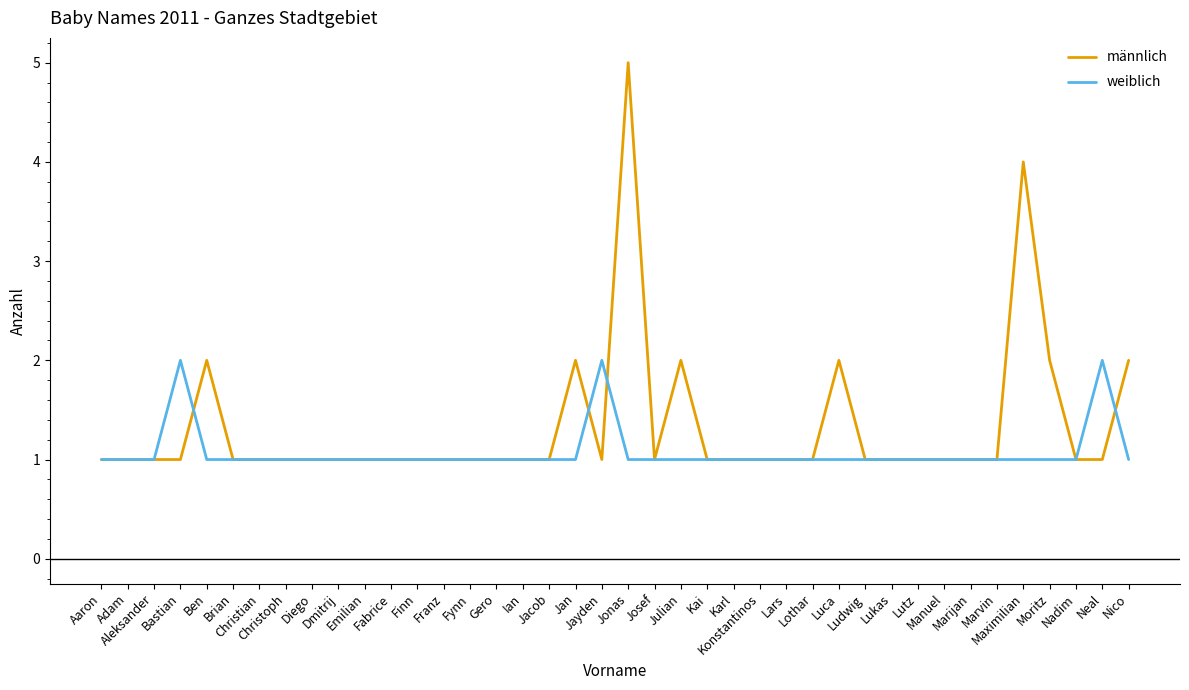

Is it true that männlich equals 2 at Jayden?

False